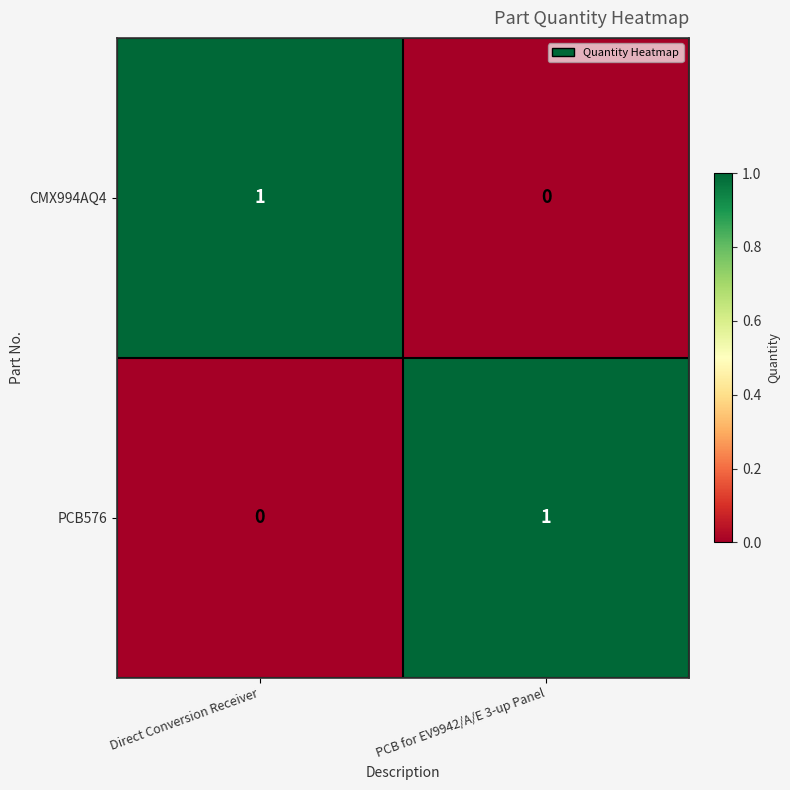

Rank the categories by PCB576 value from lowest to highest.

Direct Conversion Receiver, PCB for EV9942/A/E 3-up Panel